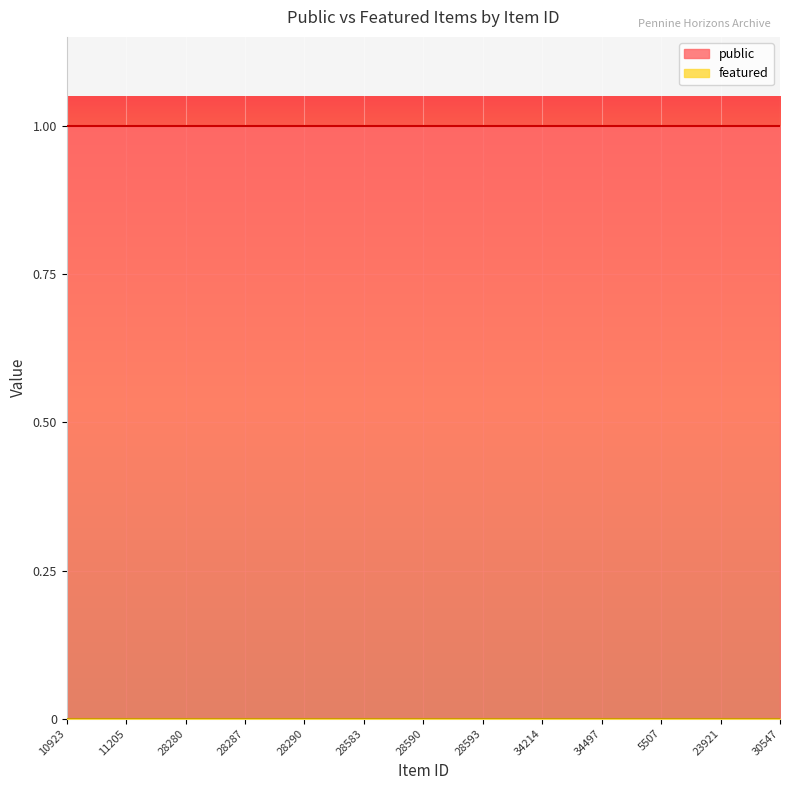

Reading left to right, transcribe all the data shown in this chart.

public: 10923=1	11201=1	11205=1	11206=1	28280=1	28284=1	28287=1	28289=1	28290=1	28292=1	28583=1	28587=1	28590=1	28592=1	28593=1	28595=1	34214=1	34479=1	34497=1	6408=1	5507=1	5534=1	23921=1	30546=1	30547=1
featured: 10923=0	11201=0	11205=0	11206=0	28280=0	28284=0	28287=0	28289=0	28290=0	28292=0	28583=0	28587=0	28590=0	28592=0	28593=0	28595=0	34214=0	34479=0	34497=0	6408=0	5507=0	5534=0	23921=0	30546=0	30547=0